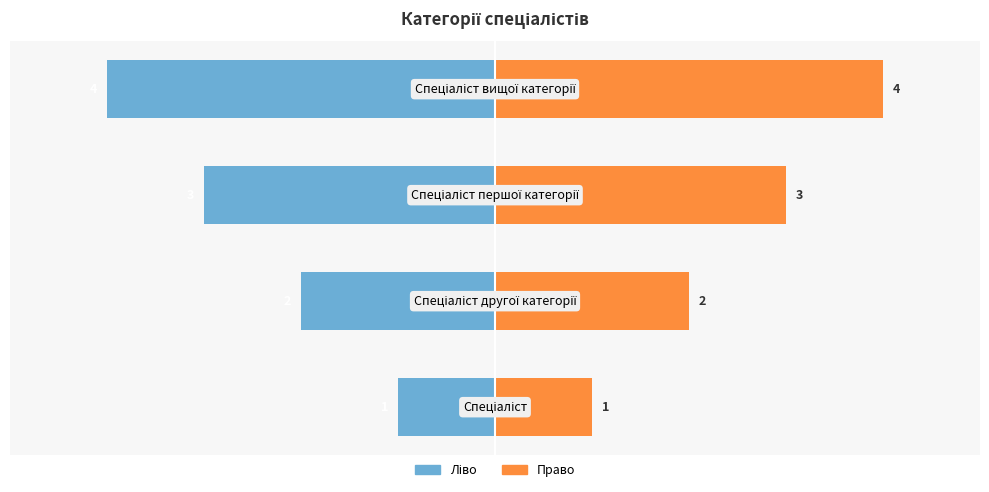

How many Ідентифікатор (право) values are between 2 and 4?

3